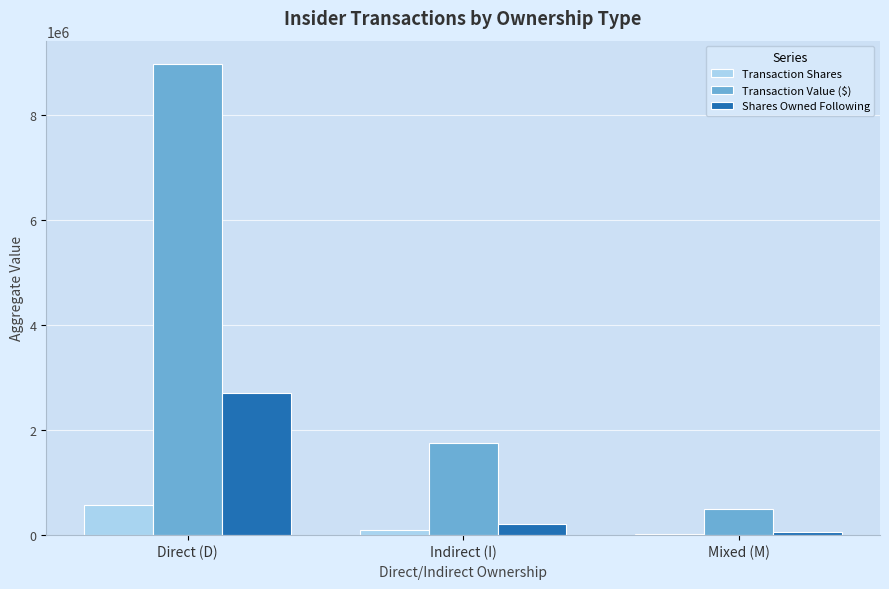

The Transaction Value ($) series shows 488481 at Mixed (M). True or false?

True